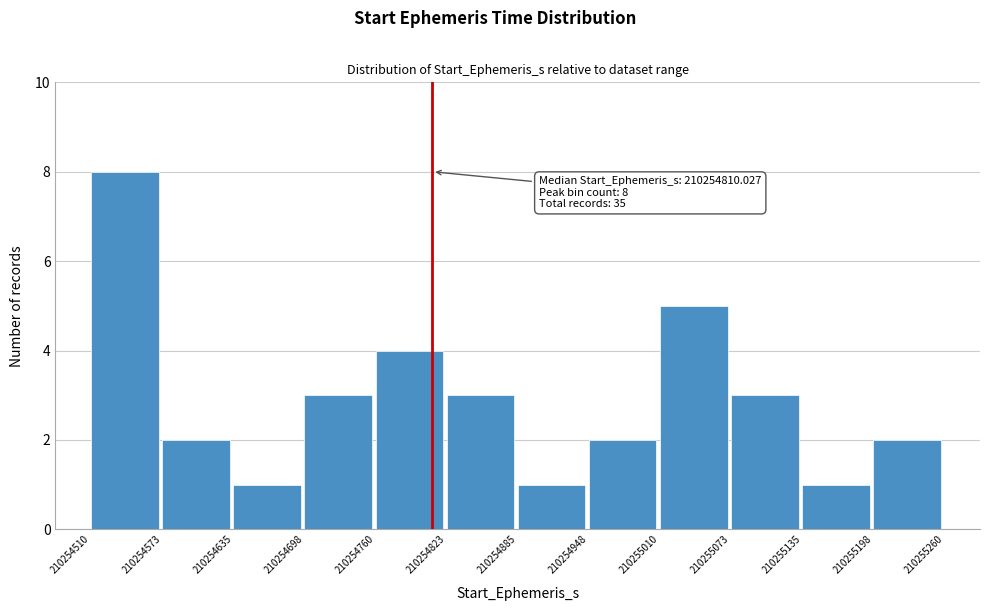

Over which range of the x-axis is the bar tallest?

210254510 to 210254573